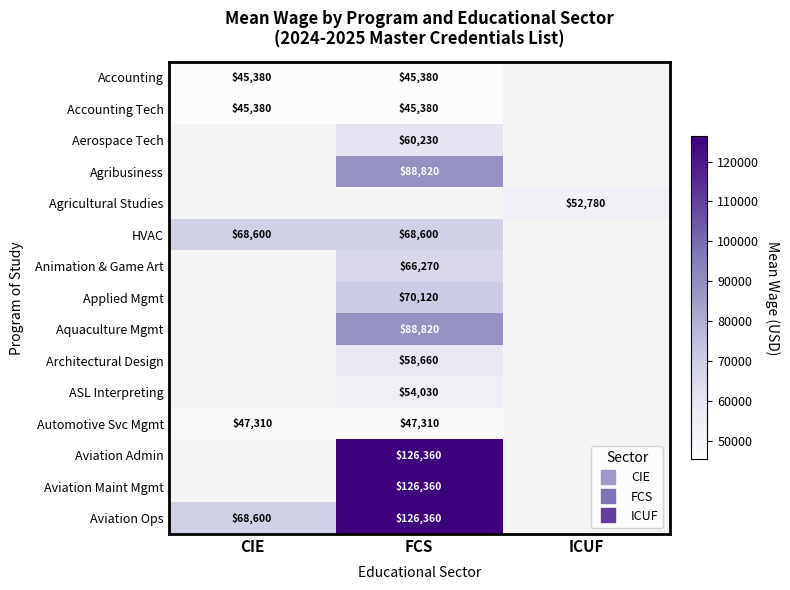

True or false: Agricultural Studies has a value of 52780.0 at ICUF.

True